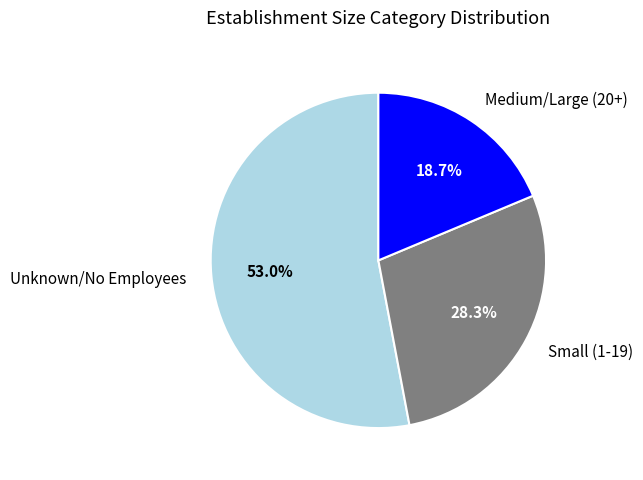

Which category has the smallest portion of the pie?

Medium/Large (20+)